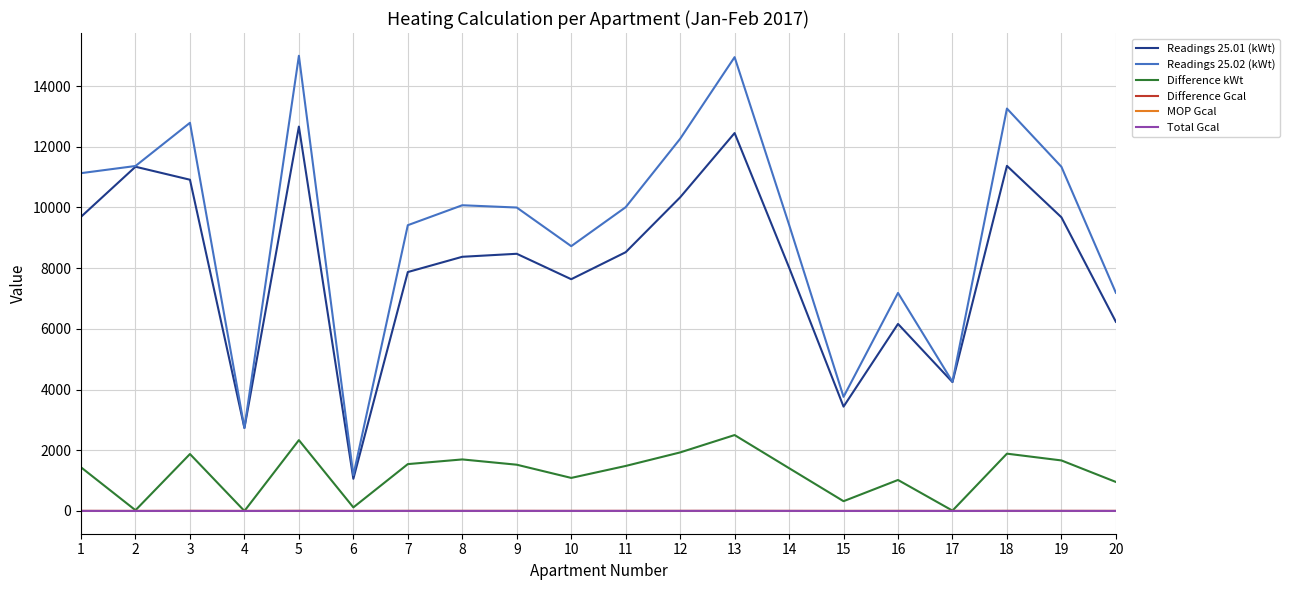

Which series has the largest range (max minus min)?

Readings 25.02 (kWt)